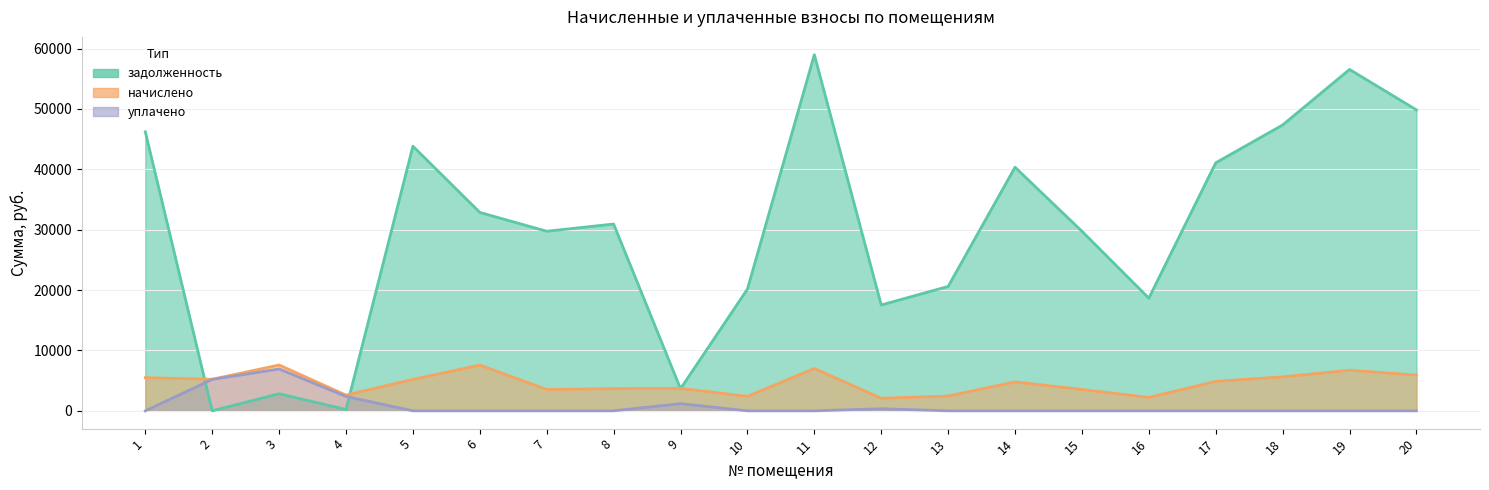

Which series has the largest range (max minus min)?

задолженность